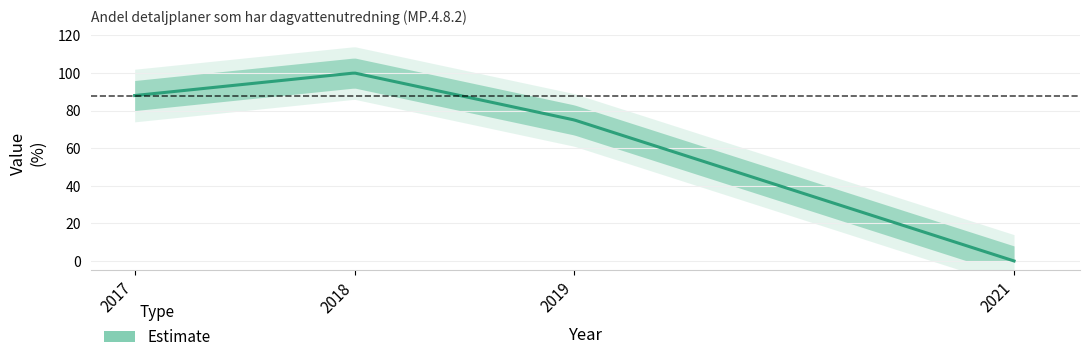

Which category has the lowest value across all series?

2021